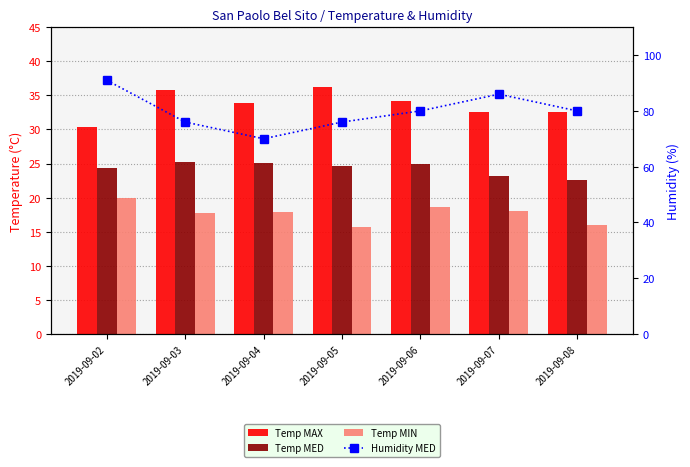

What is the highest value of the Humidity MED series?

91.0